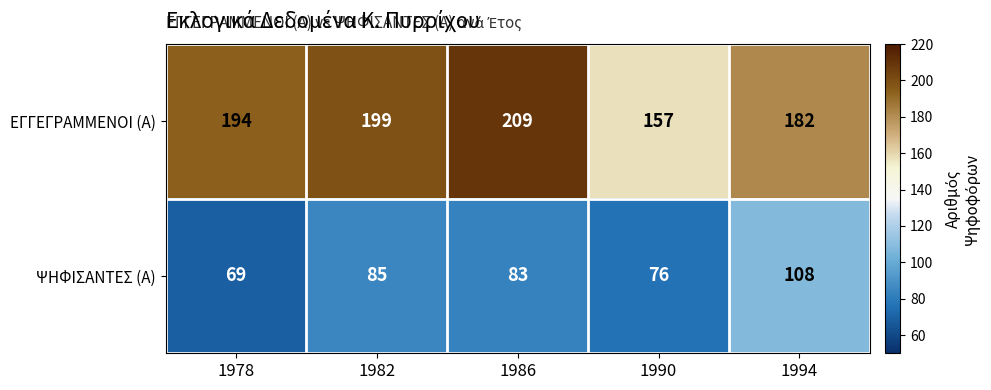

List the series in order of their overall mean, highest first.

ΕΓΓΕΓΡΑΜΜΕΝΟΙ (Α), ΨΗΦΙΣΑΝΤΕΣ (Α)